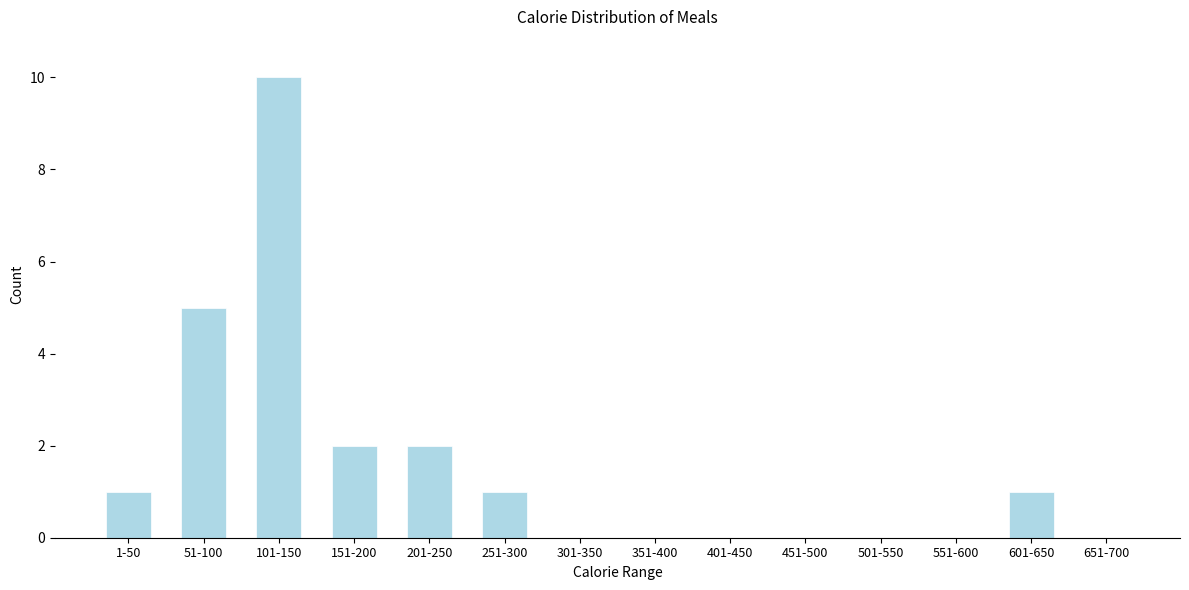

Reading left to right, what are all the values shown in this chart?

1-50=1	51-100=5	101-150=10	151-200=2	201-250=2	251-300=1	301-350=0	351-400=0	401-450=0	451-500=0	501-550=0	551-600=0	601-650=1	651-700=0